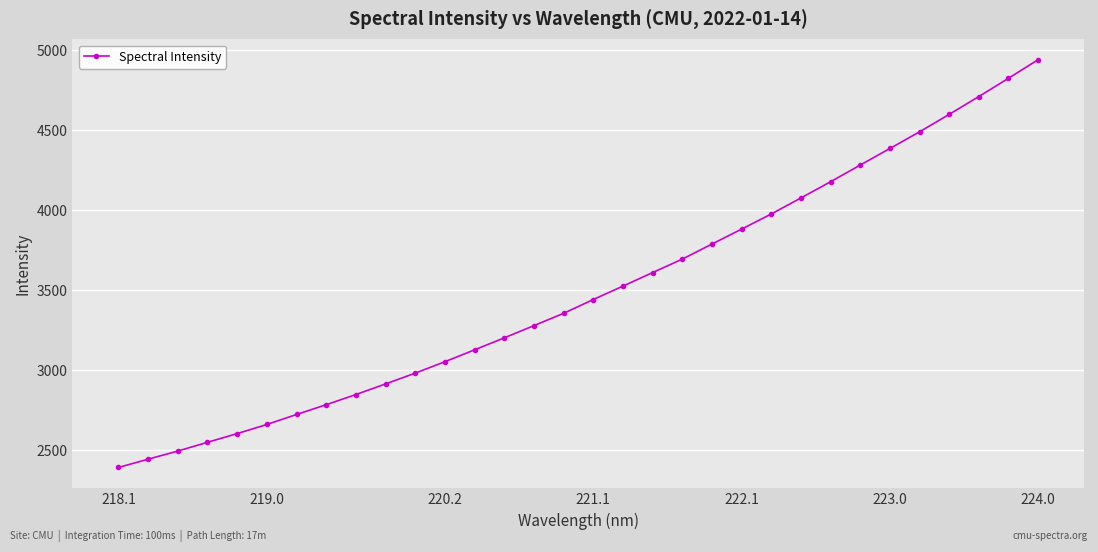

True or false: there are more than 0 points higher than both neighbors.

False